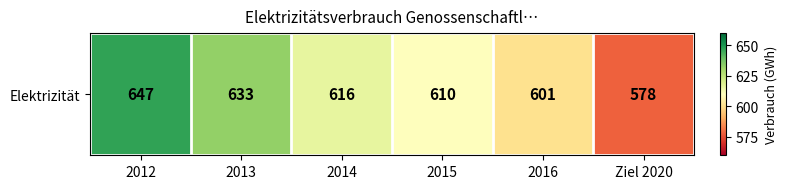

Reading left to right, list all the values displayed in this chart.

647	633	616	610	601	578